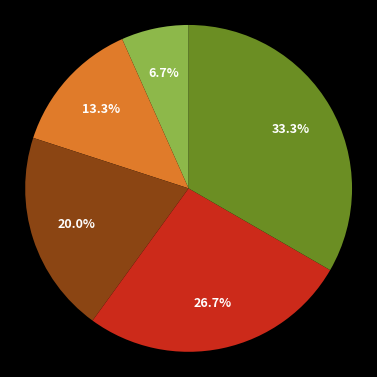

Does any single category account for the majority?

No